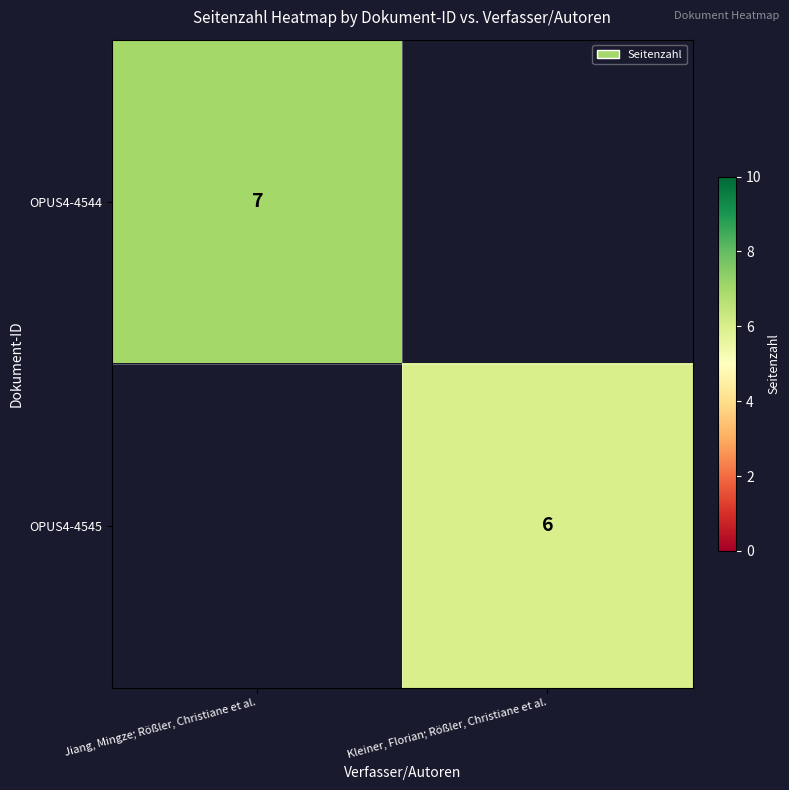

Is it true that OPUS4-4544 equals 2 at Jiang, Mingze; Rößler, Christiane et al.?

False